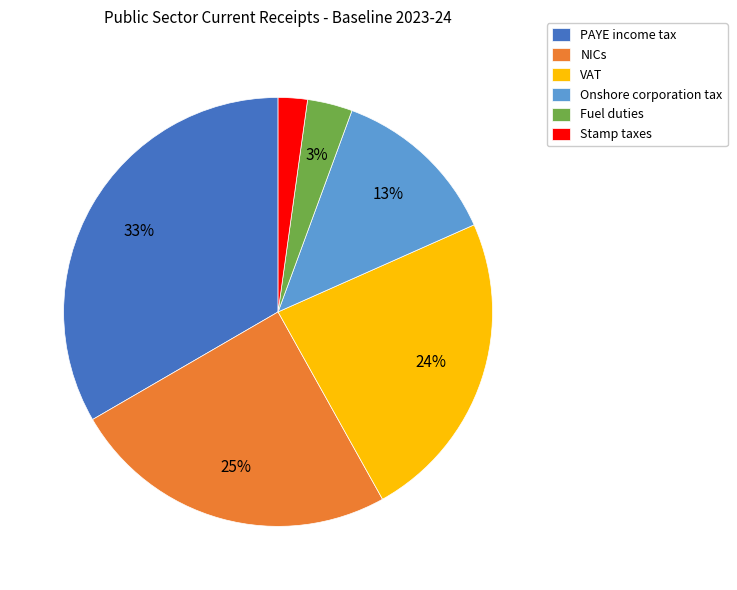

Rank the categories by value from lowest to highest.

Stamp taxes, Fuel duties, Onshore corporation tax, VAT, NICs, PAYE income tax